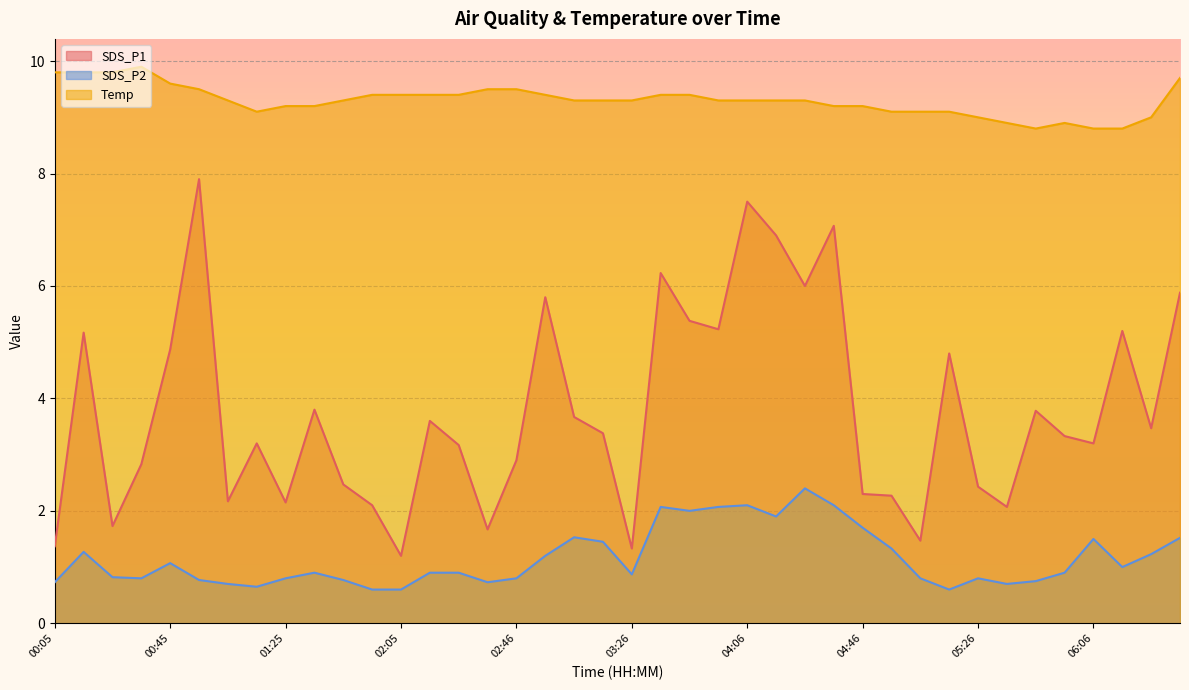

List the series in order of their peak value, lowest first.

SDS_P2, SDS_P1, Temp